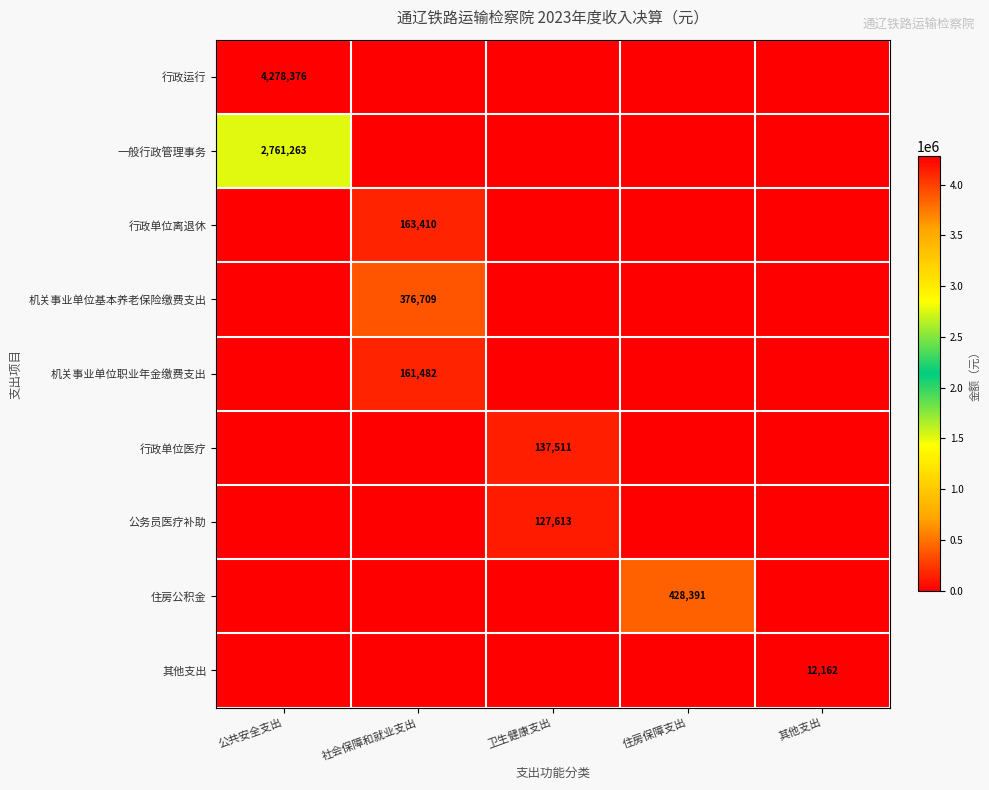

Is the value of 其他支出 at 其他支出 greater than the value of 机关事业单位职业年金缴费支出 at 公共安全支出?

Yes